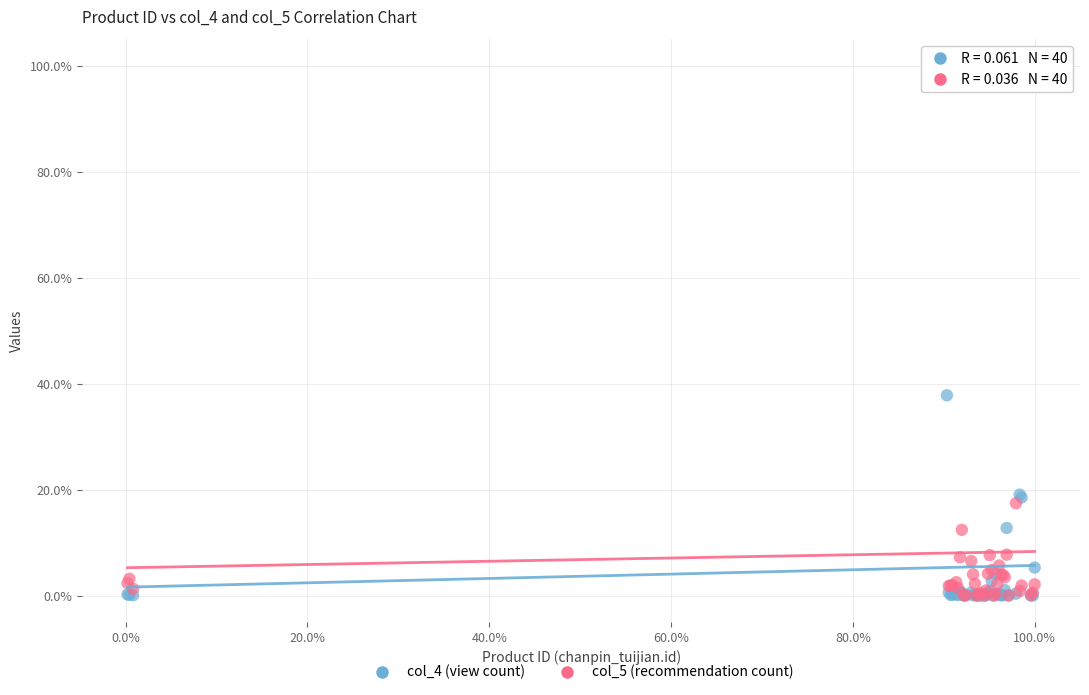

What are all the series names shown in the legend?

col_4 (view count), col_5 (recommendation count)